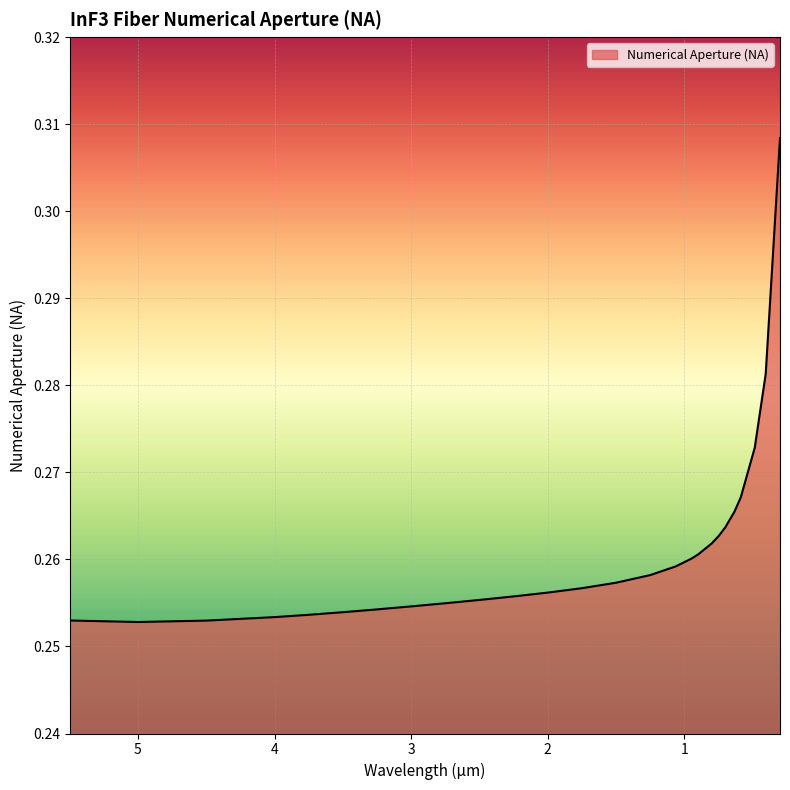

Read the value at 0.587.

0.3